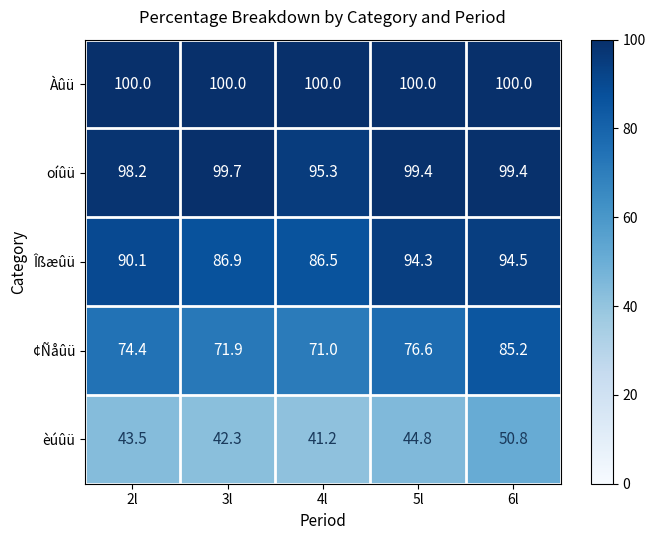

Where is Îßæûü nearest to the value 90?

2l